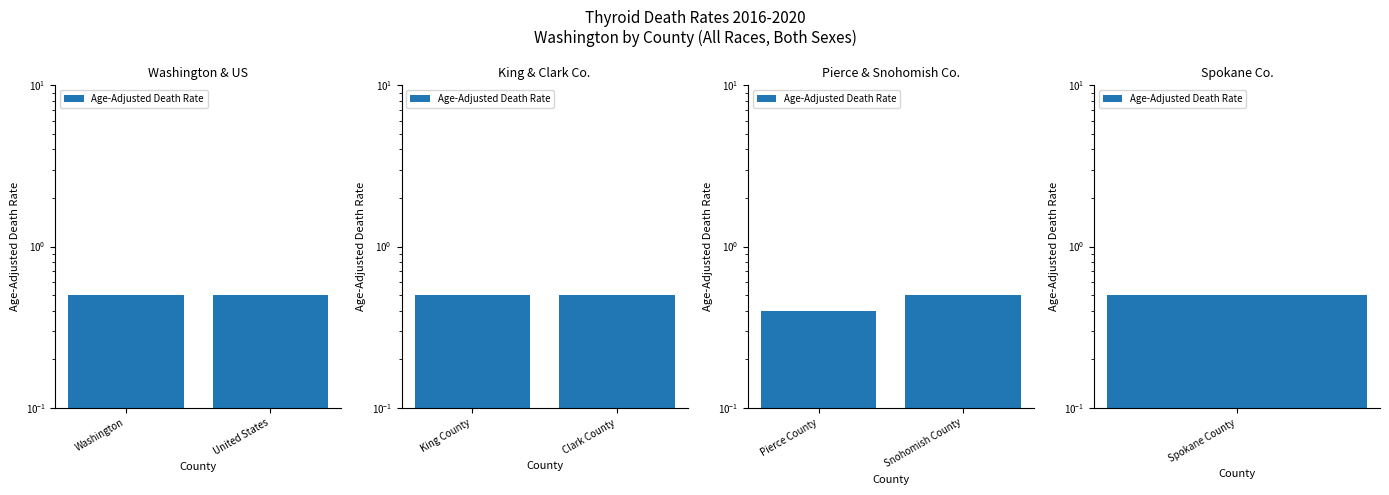

Which has a higher value, Pierce County or Snohomish County?

Snohomish County